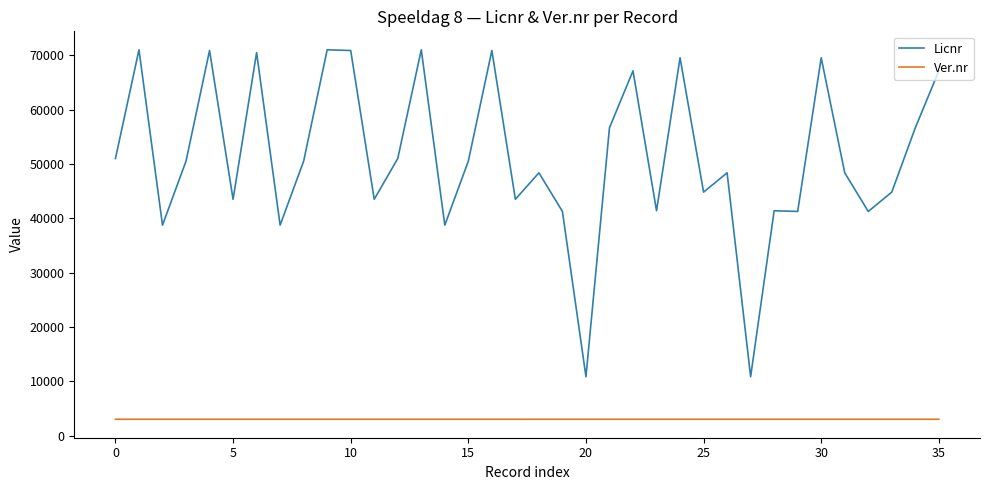

What is the maximum value shown in the chart?

70984